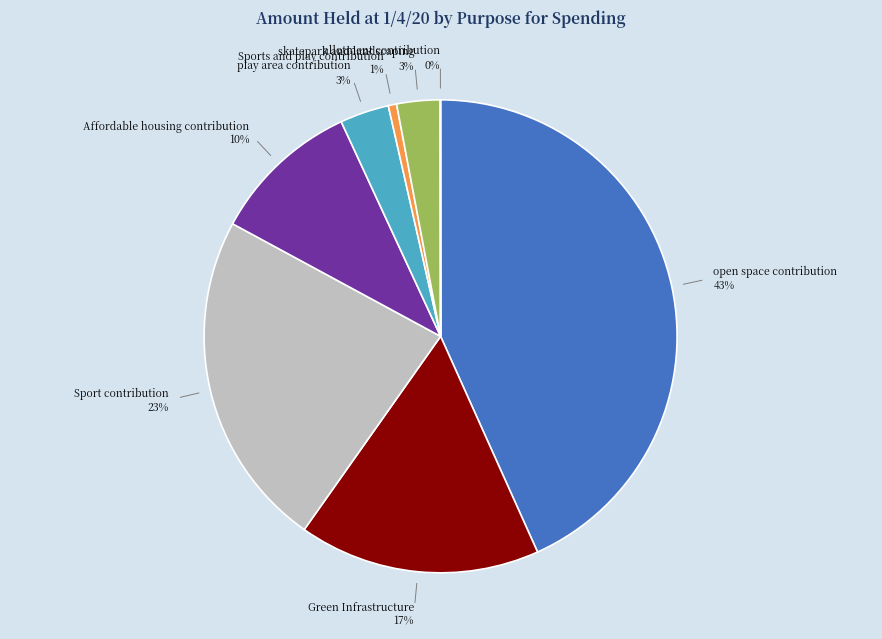

True or false: Affordable housing contribution accounts for 16% of the total.

False